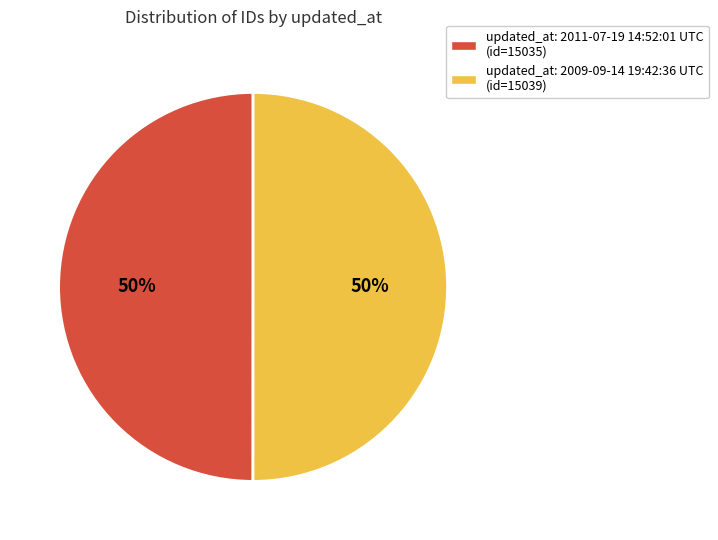

To the nearest percent, what is the average slice percentage?

50%